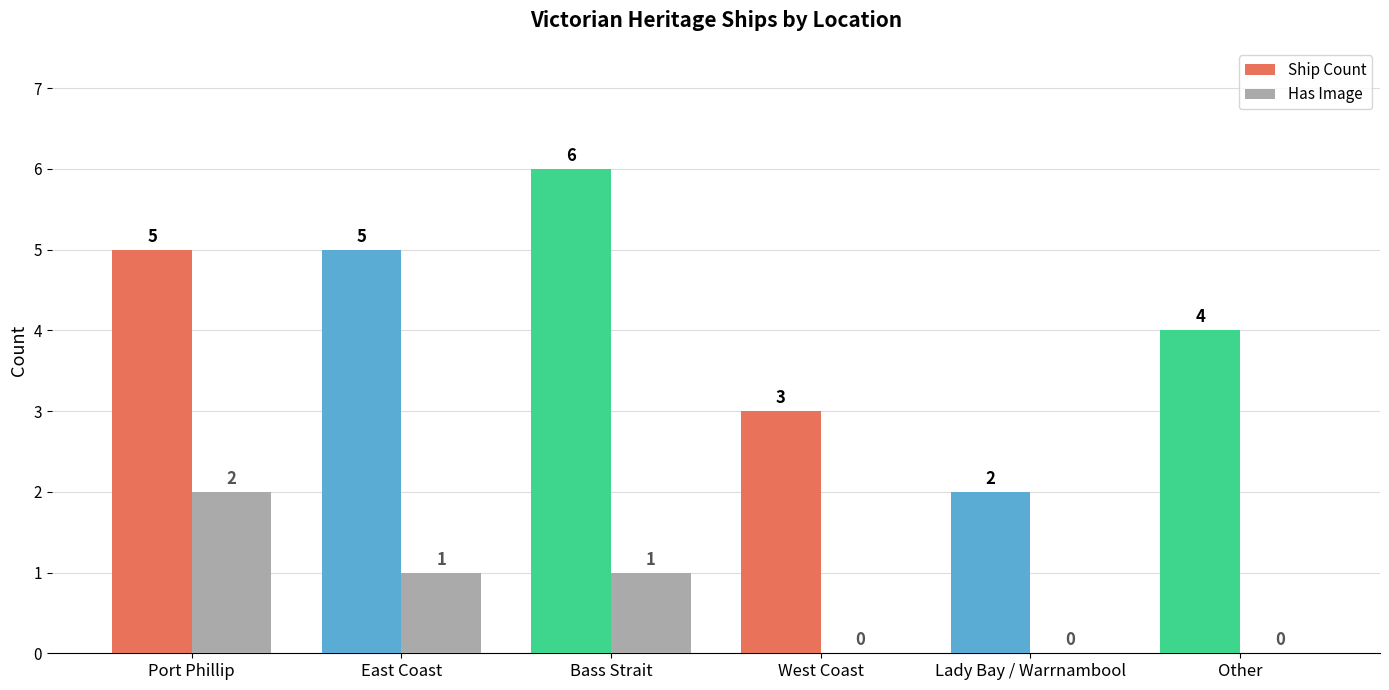

What is the sum of the Ship Count values at East Coast and Lady Bay / Warrnambool?

7